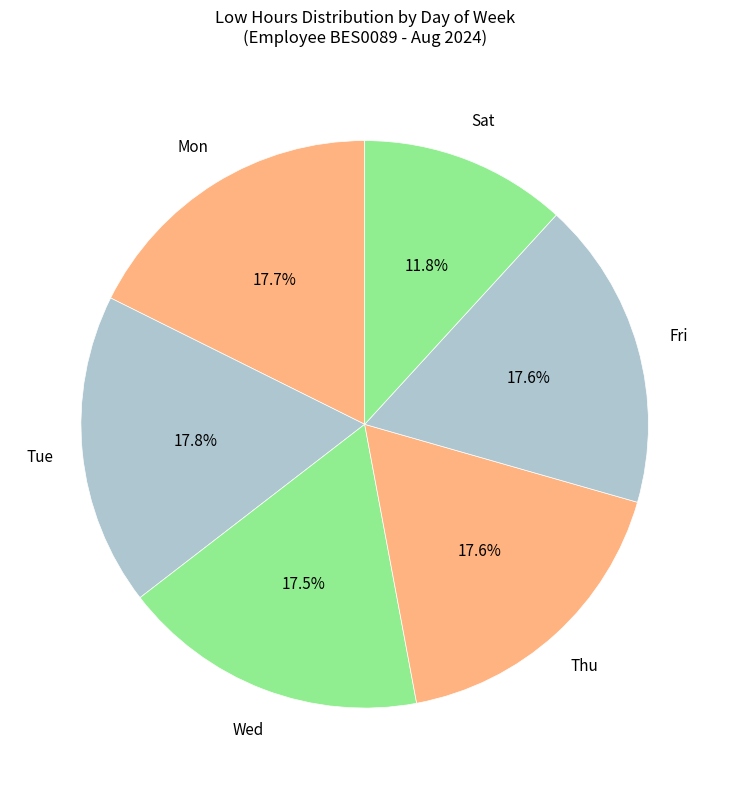

Which slice is the smallest?

Sat